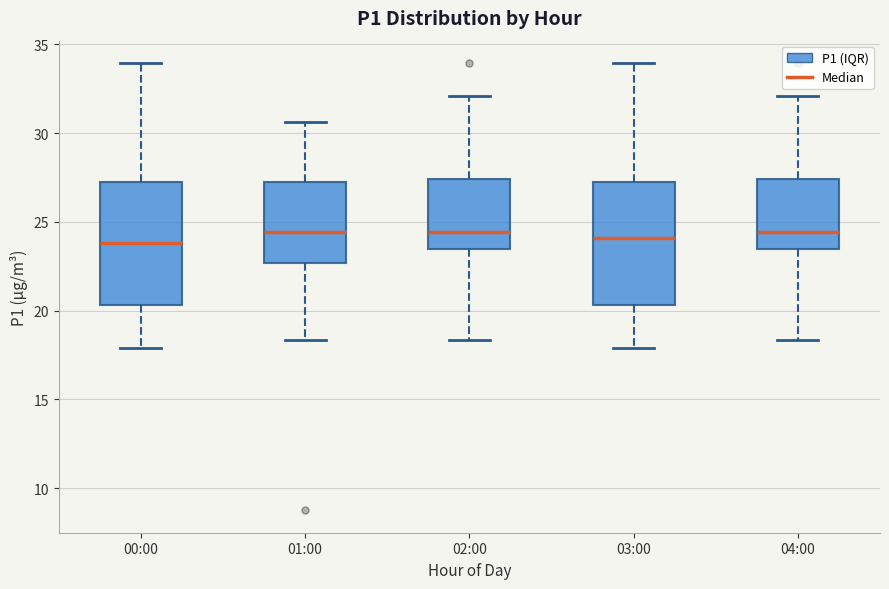

Where is the lower edge of the box for 03:00 on the y-axis? The values are not printed on the chart, so give them approximately, as read against the axis.

20.5